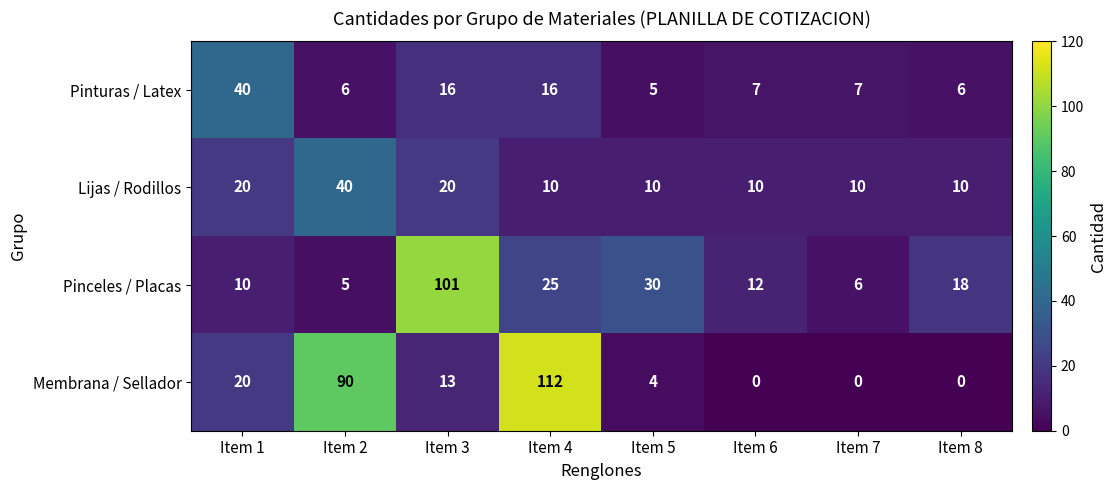

True or false: Pinturas / Latex has a value of 4 at Item 2.

False